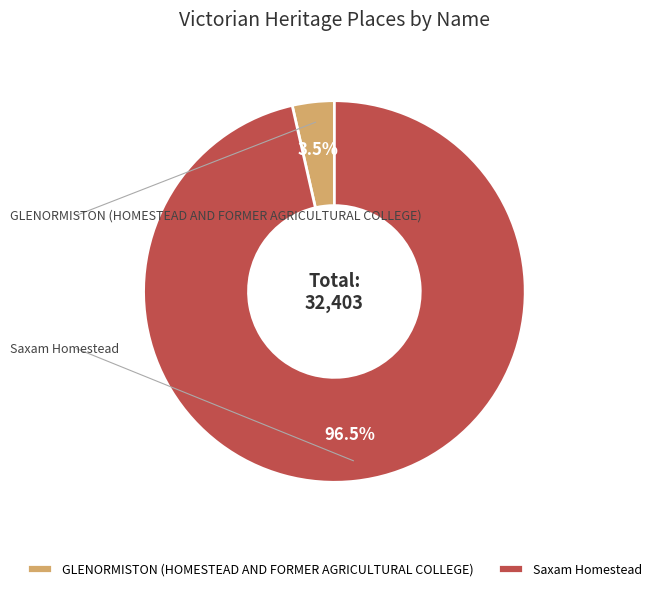

Is there a majority slice in this chart?

Yes